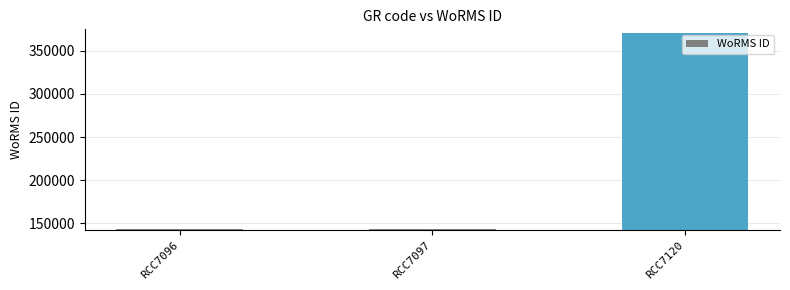

What is the minimum value shown in the chart?

144099